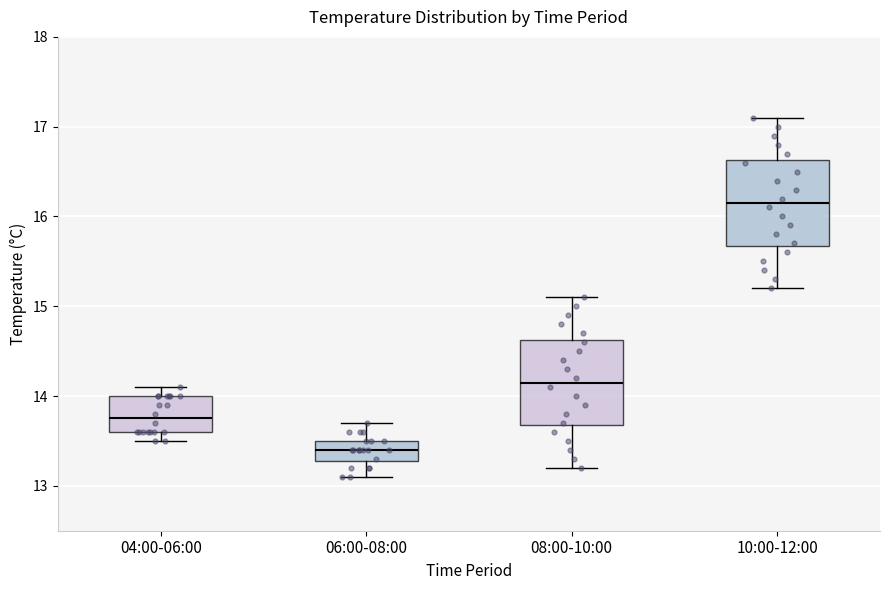

Which box has the highest median line?

10:00-12:00